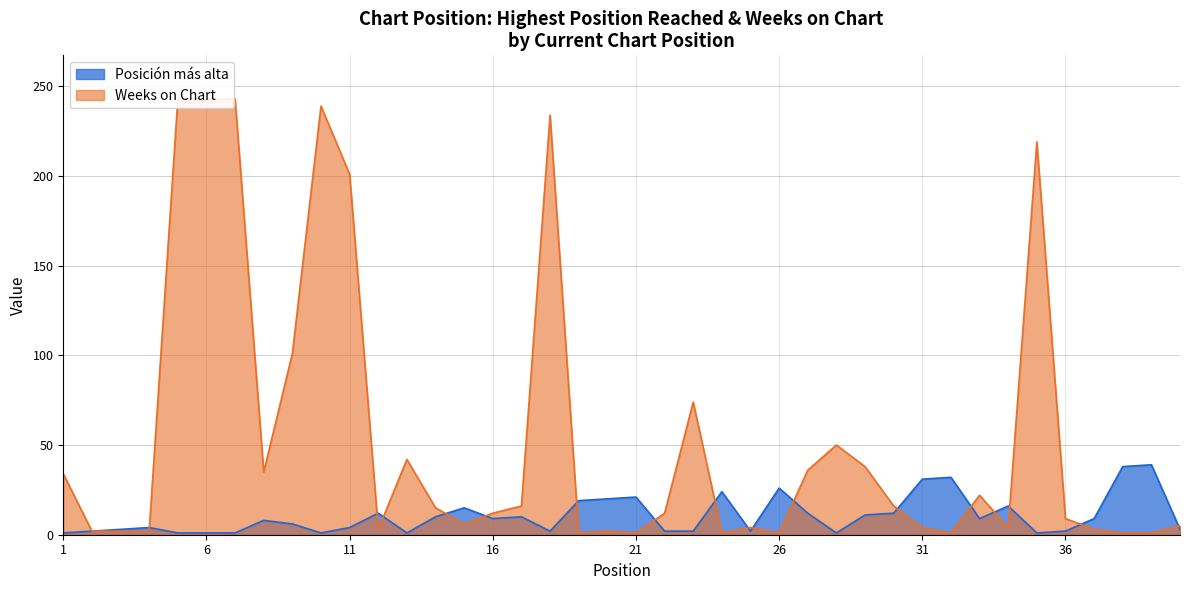

At which label is Weeks on Chart closest to 122?

9